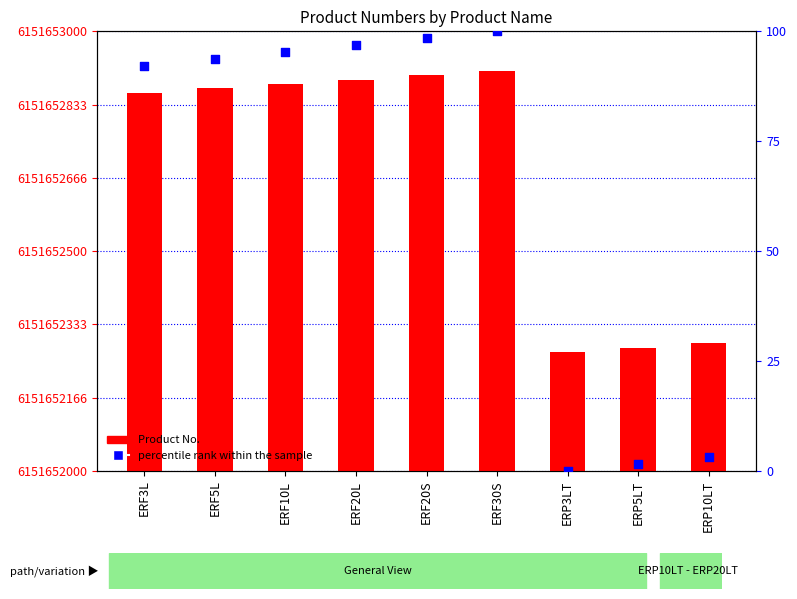

At which category is the sum across all series the highest?

ERF30S